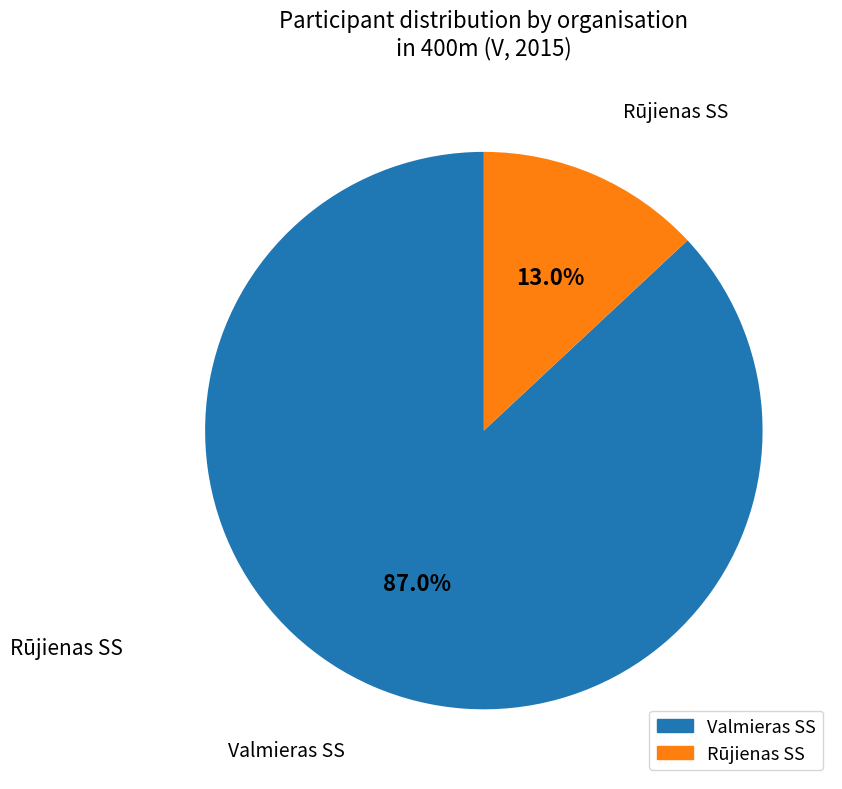

What is the majority slice?

Valmieras SS